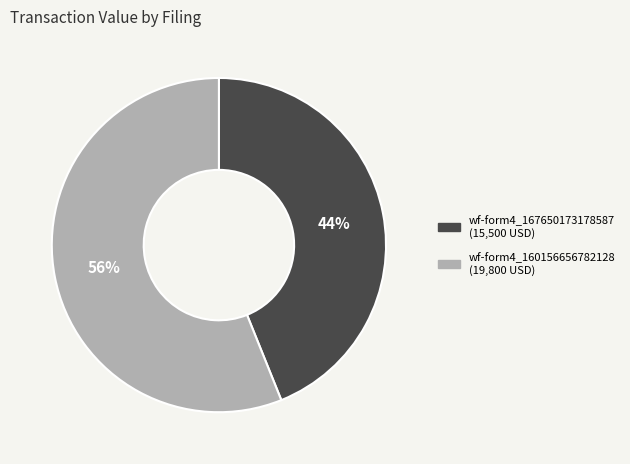

To the nearest percent, what is the average slice percentage?

50%